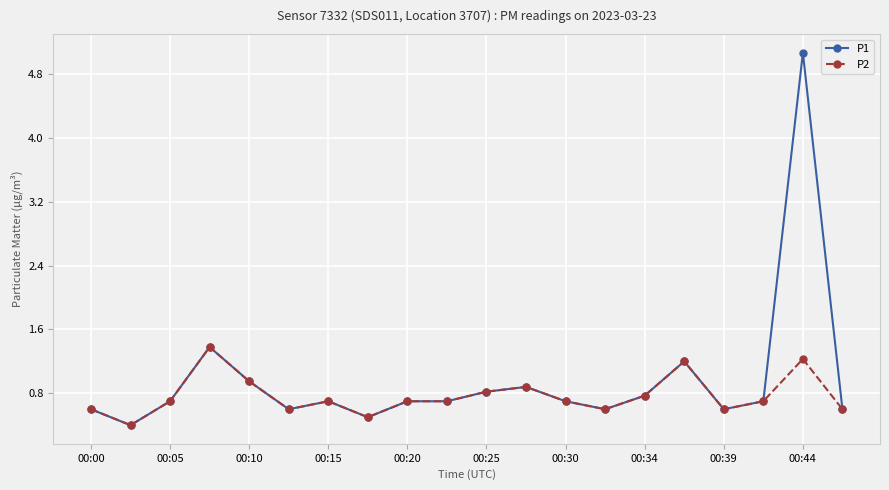

True or false: P1 has more than 2 interior local peaks.

True